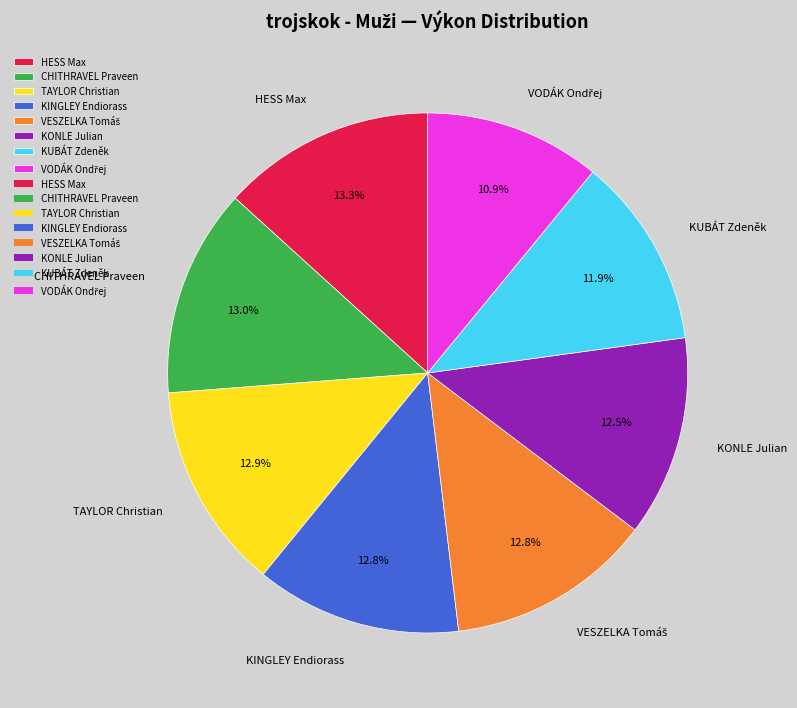

Which has a higher value, TAYLOR Christian or KUBÁT Zdeněk?

TAYLOR Christian